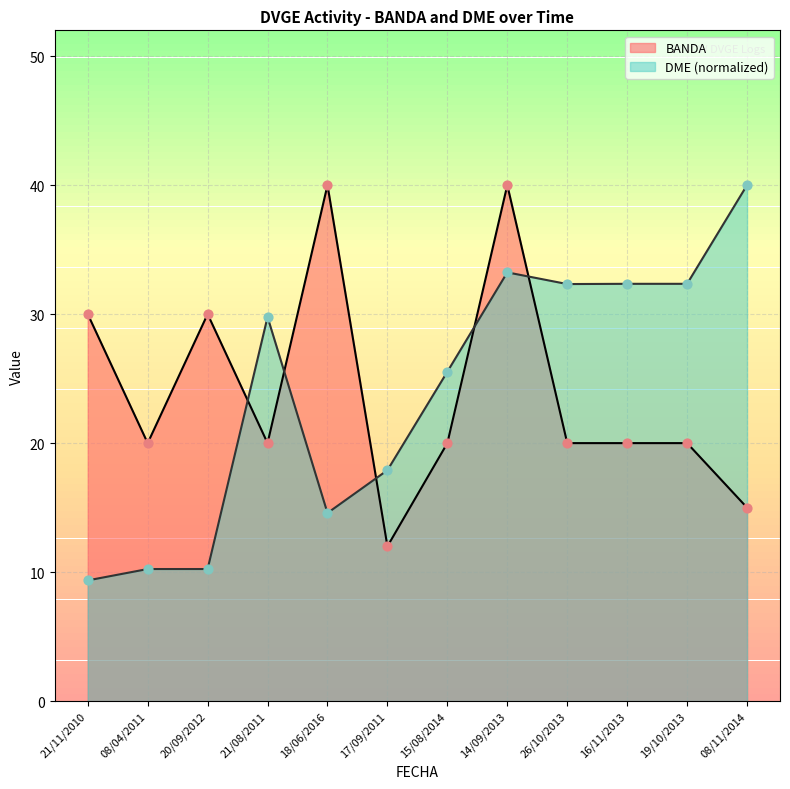

Which series has the largest Y range (max minus min)?

DME